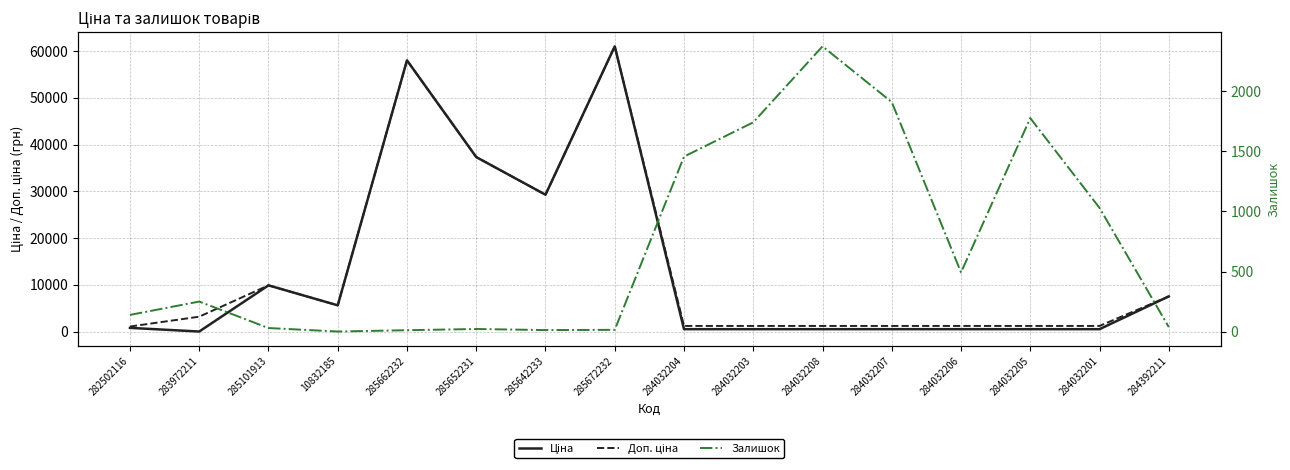

True or false: Доп. ціна has more than 2 points higher than both neighbors.

True